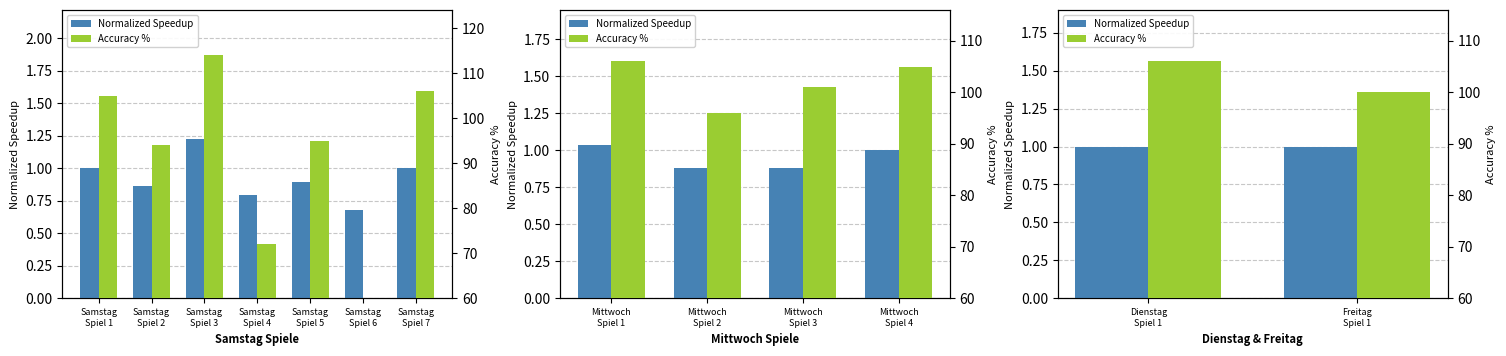

What is the total value across all series at Dienstag Spiel 1?

107